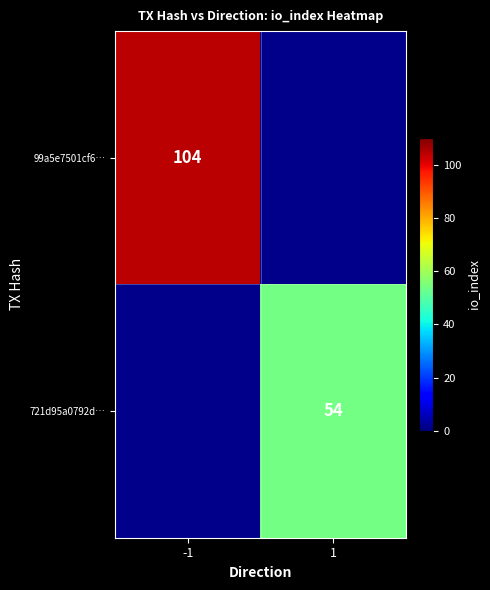

Is it true that 721d95a0792d… equals 79 at 1?

False